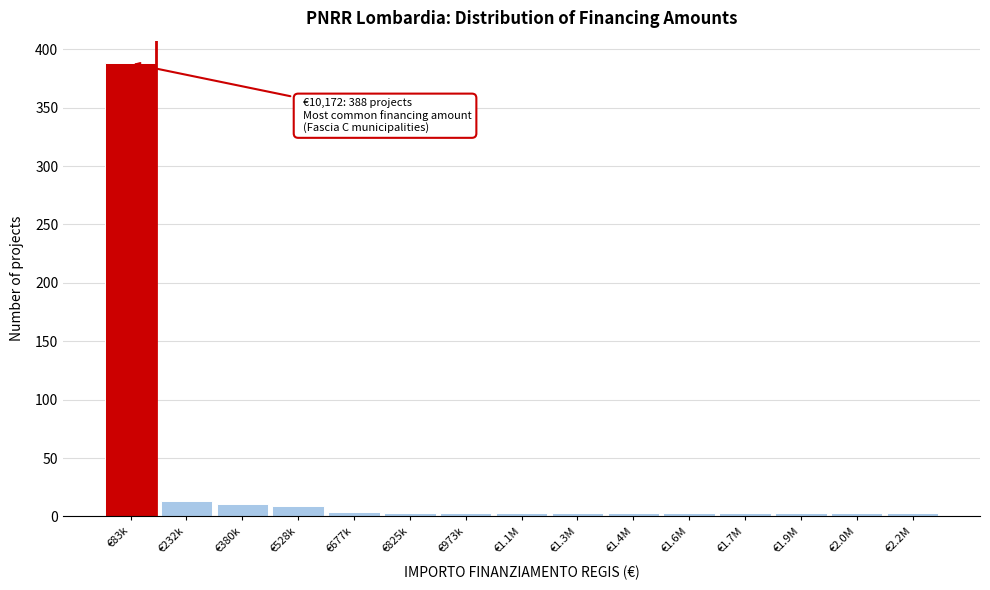

Is it true that the value at €380k is 11?

True